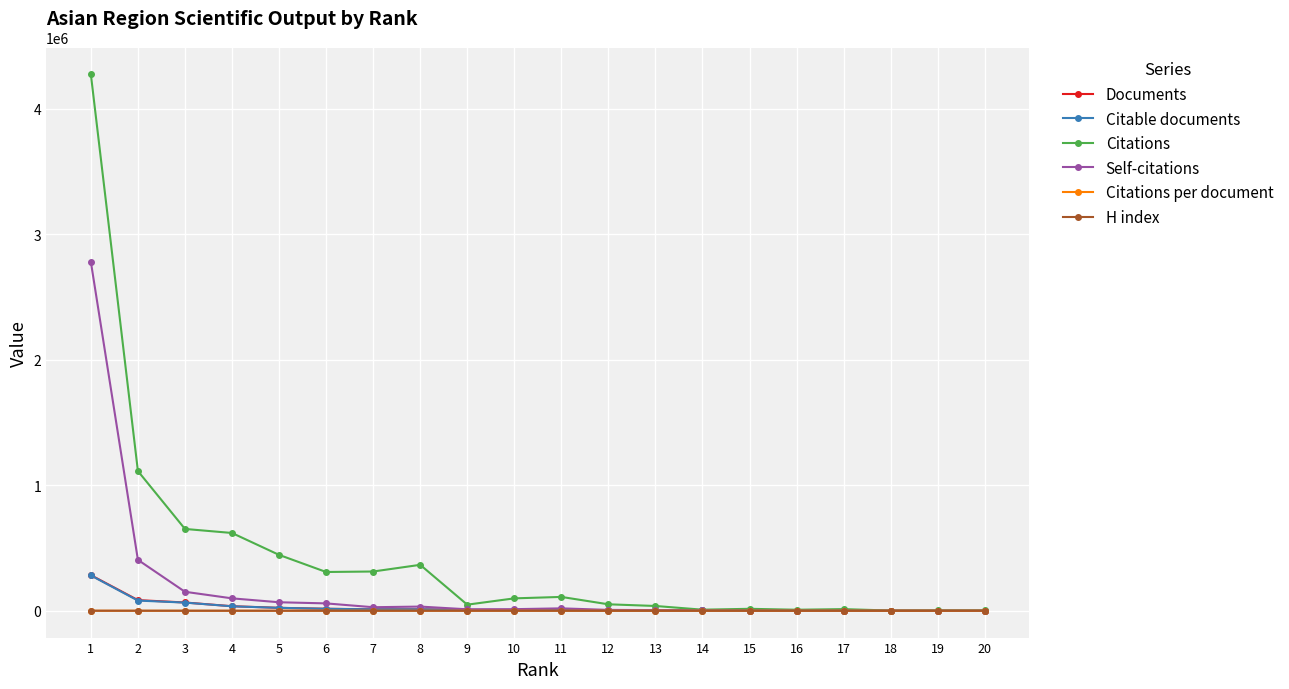

What is the greatest value displayed?

4272657.0